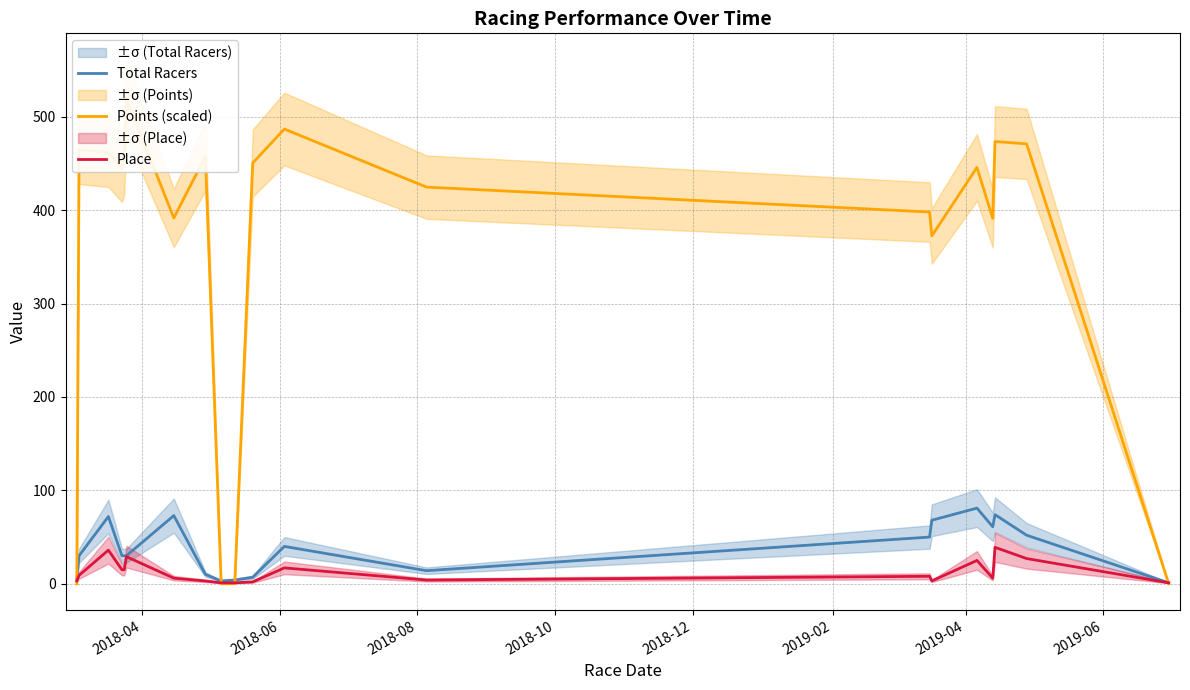

What is the maximum value for Total Racers?

81